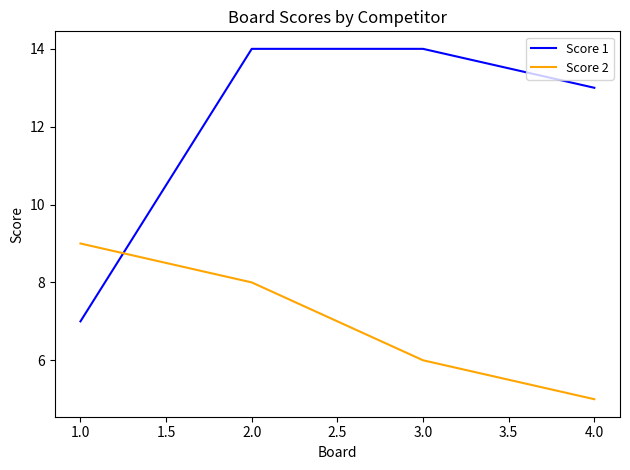

Does the chart display data point markers on the line(s)?

No